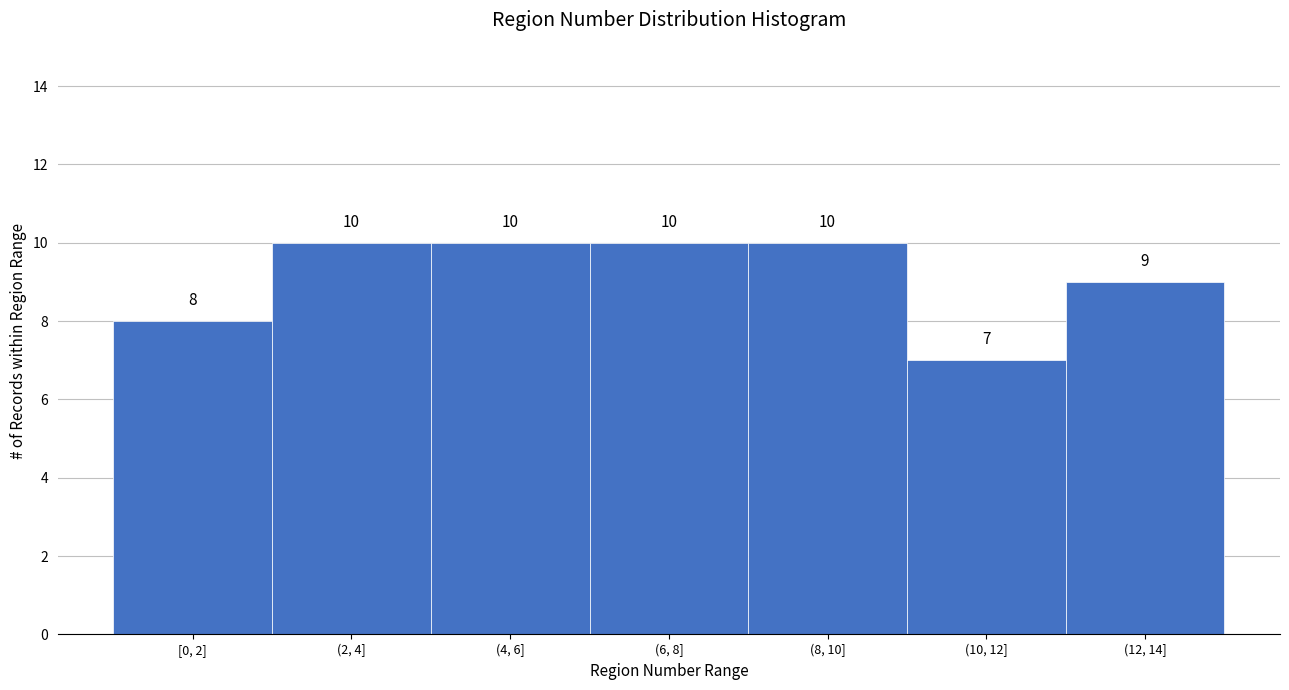

Reading left to right, extract all data points from this chart.

8	10	10	10	10	7	9